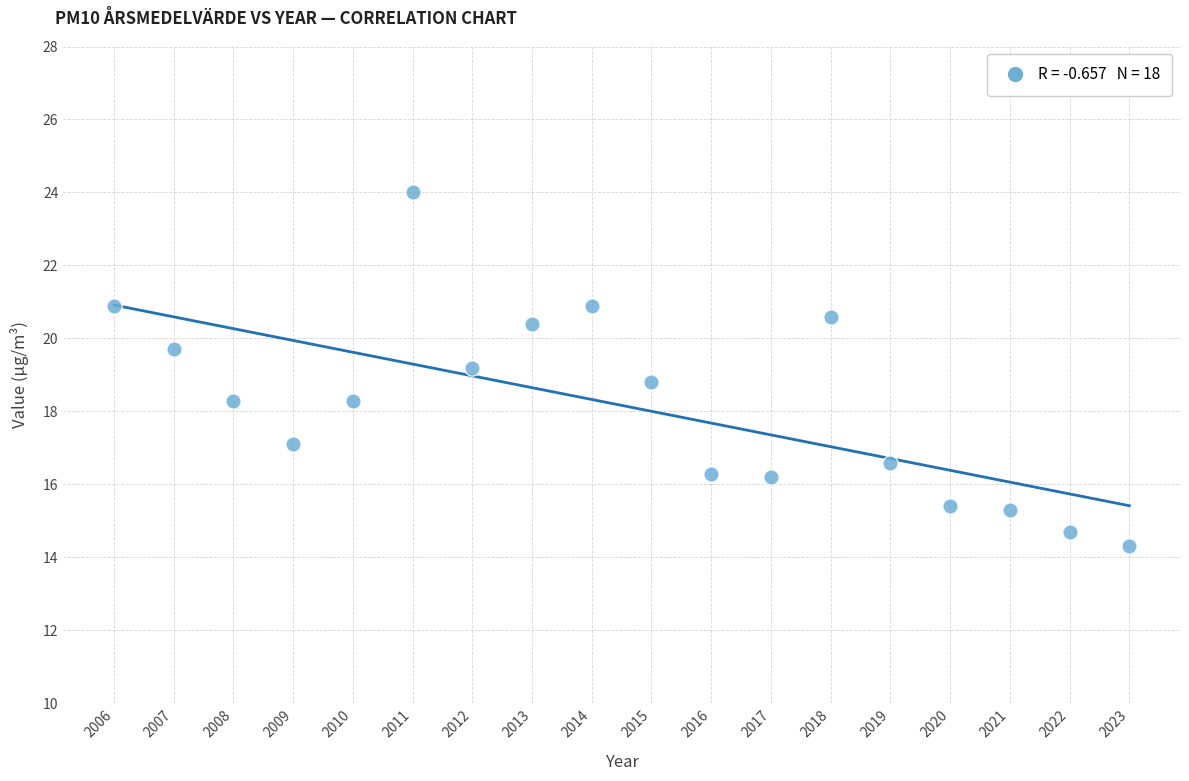

What is the range of X values (max minus min)?

17.0